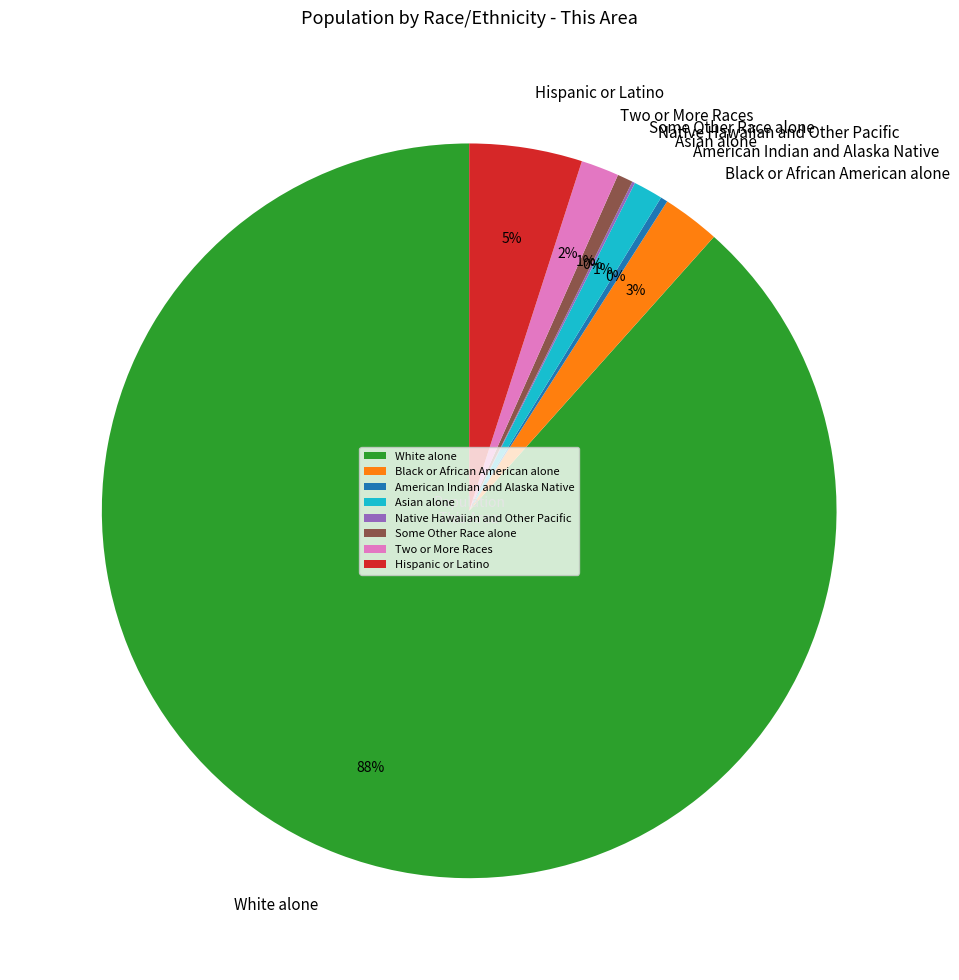

What is the largest slice in the pie chart?

White alone